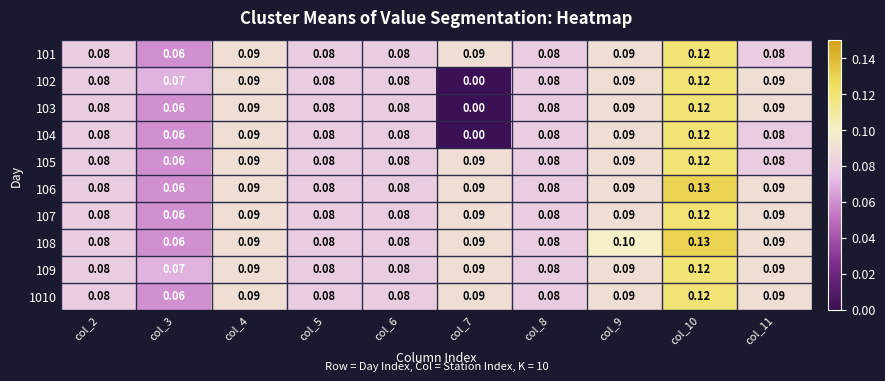

Is the value of 106 at col_2 greater than the value of 1010 at col_9?

No